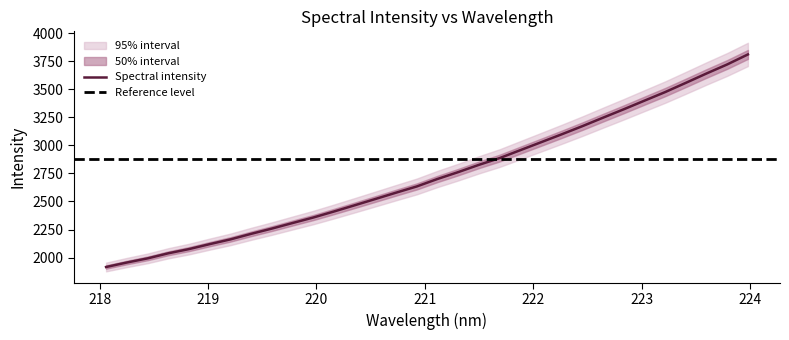

How many lines are shown in the chart?

1